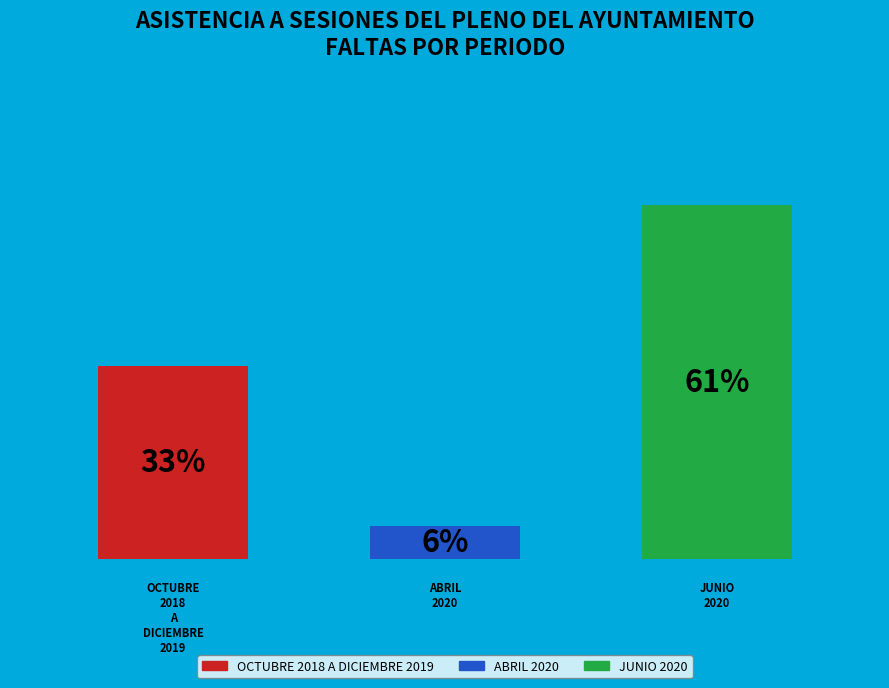

To the nearest percent, what portion does ABRIL 2020 represent?

6%